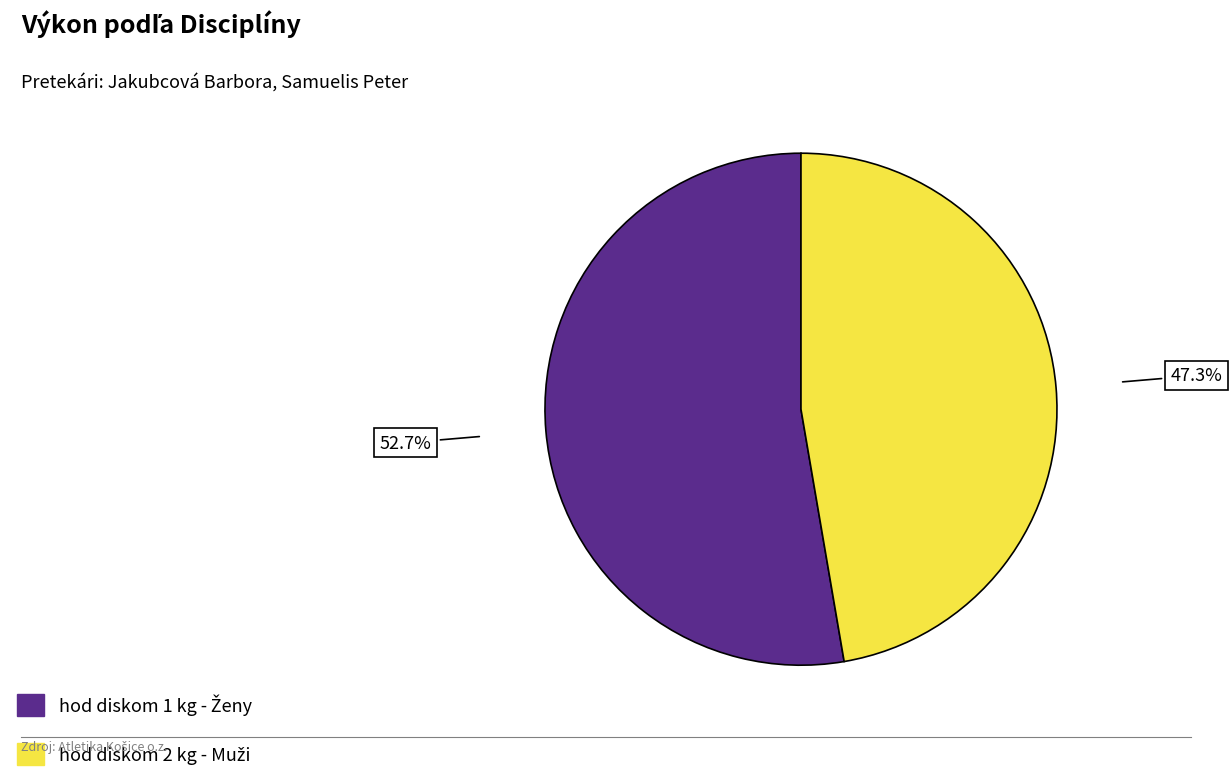

Is there a majority slice in this chart?

Yes